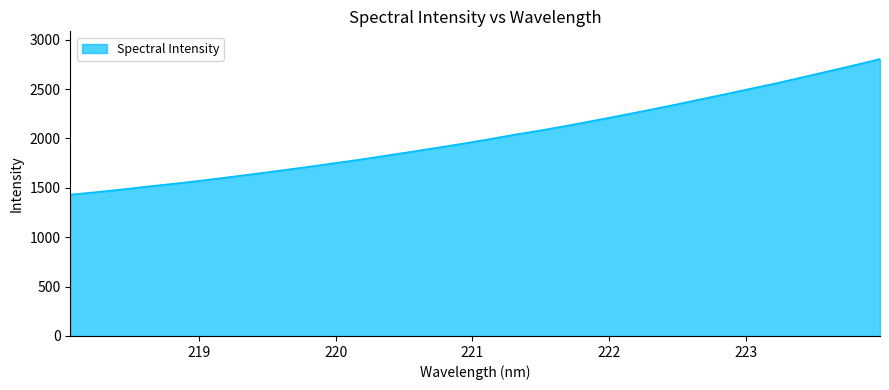

What is the maximum value shown in the chart?

2803.6